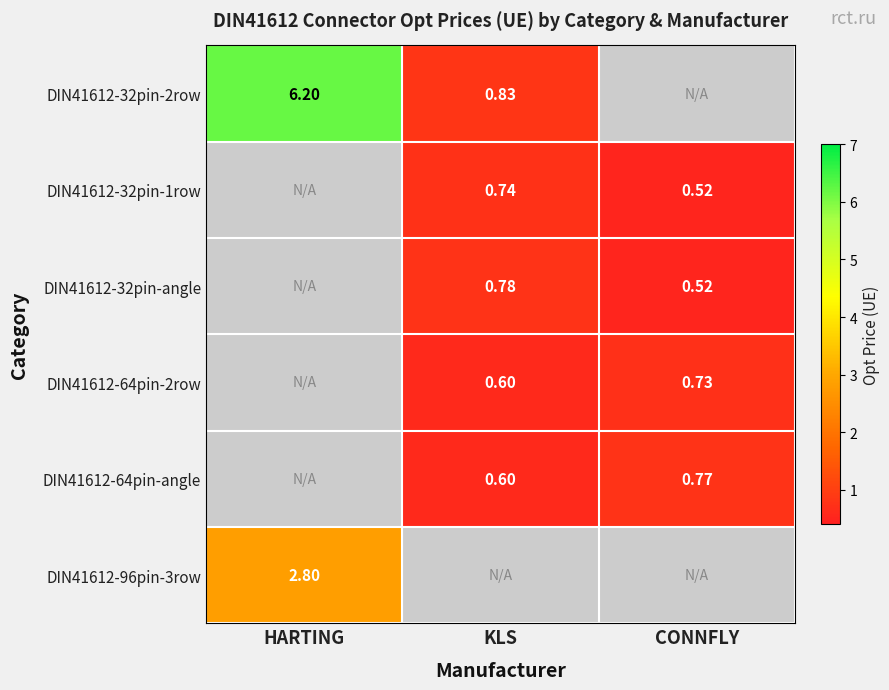

Is the value of DIN41612-64pin-angle at CONNFLY greater than the value of DIN41612-32pin-2row at KLS?

No